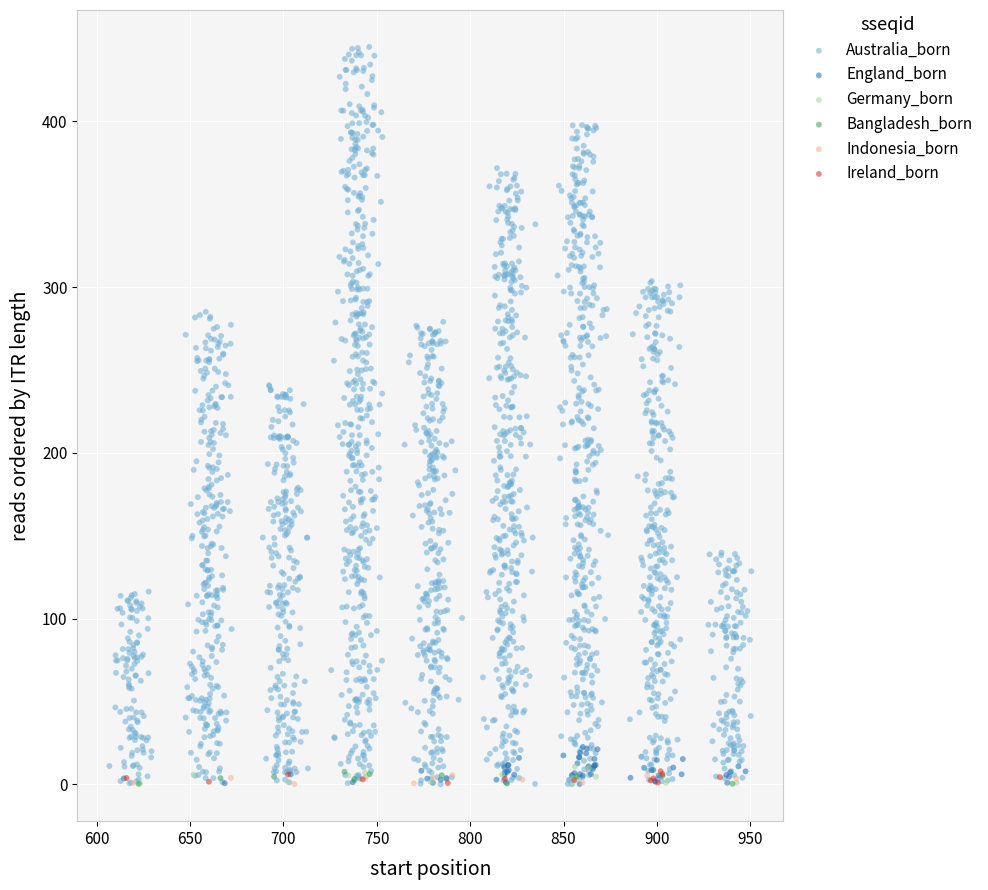

Which series has the widest spread of Y values?

Australia_born